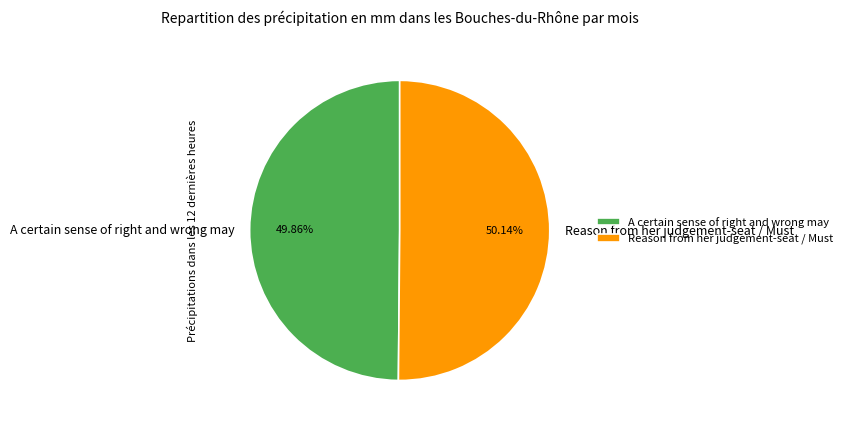

How many segments does this pie chart have?

2